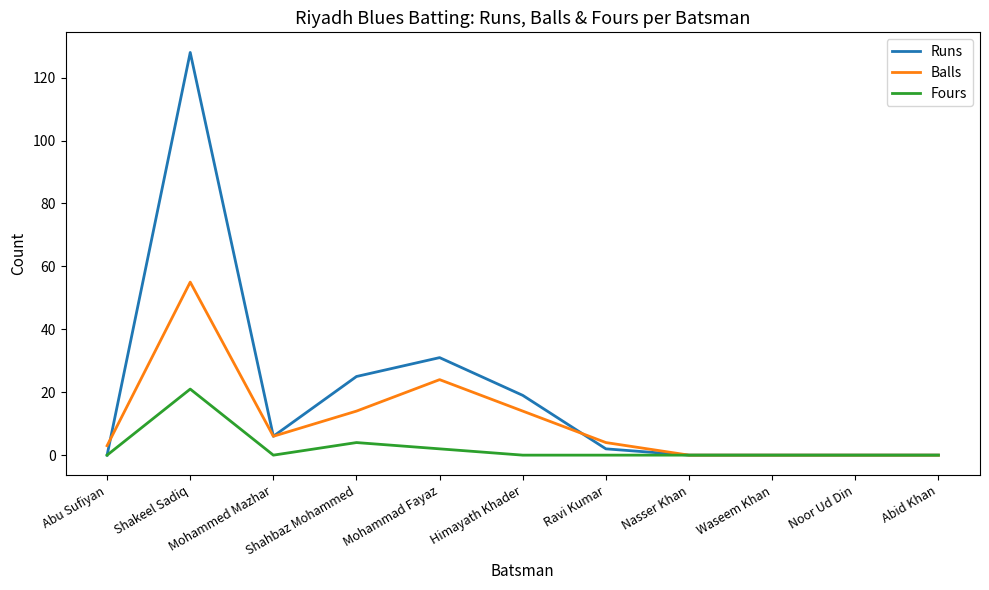

True or false: Fours has a value of 0 at Abu Sufiyan.

True